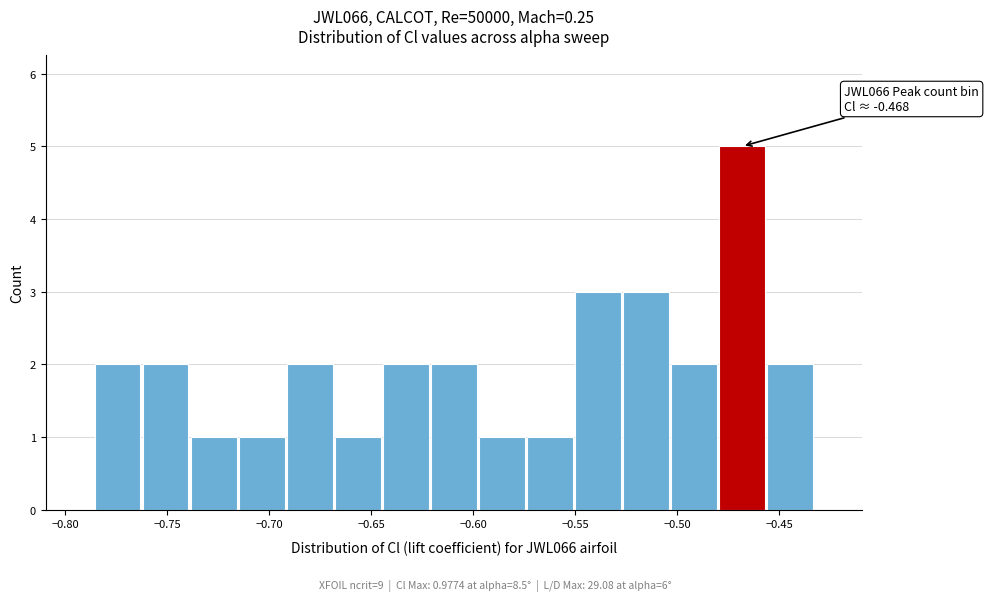

Over which range of the x-axis is the bar tallest?

-0.480 to -0.455